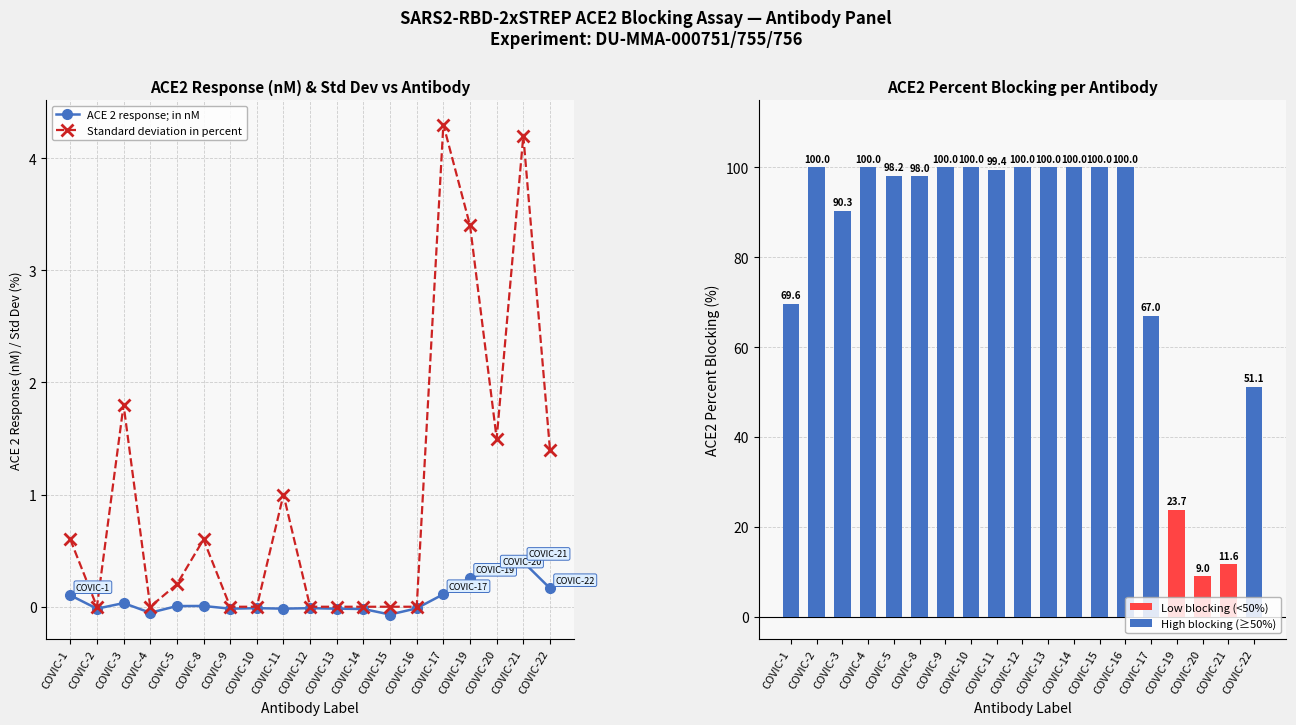

At how many categories does at least one series exceed 13?

17